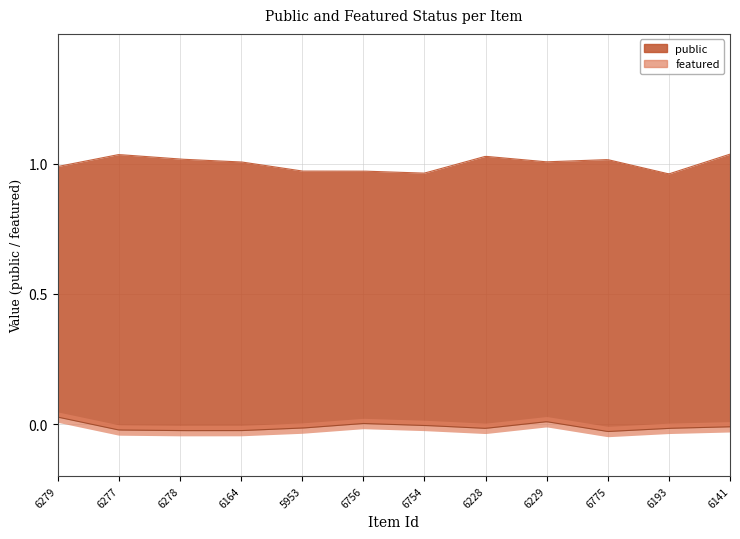

Reading left to right, transcribe all the data shown in this chart.

public: 1	1	1	1	1	1	1	1	1	1	1	1
featured: 0	0	0	0	0	0	0	0	0	0	0	0